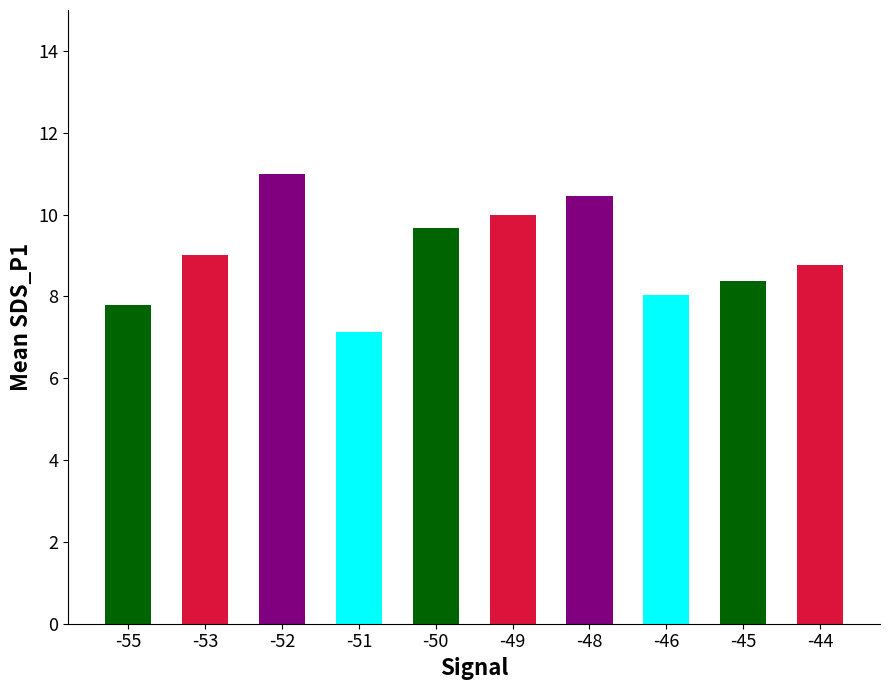

Reading left to right, what are all the values shown in this chart?

7.8	9.0	11.0	7.1	9.7	10.0	10.5	8.0	8.4	8.8